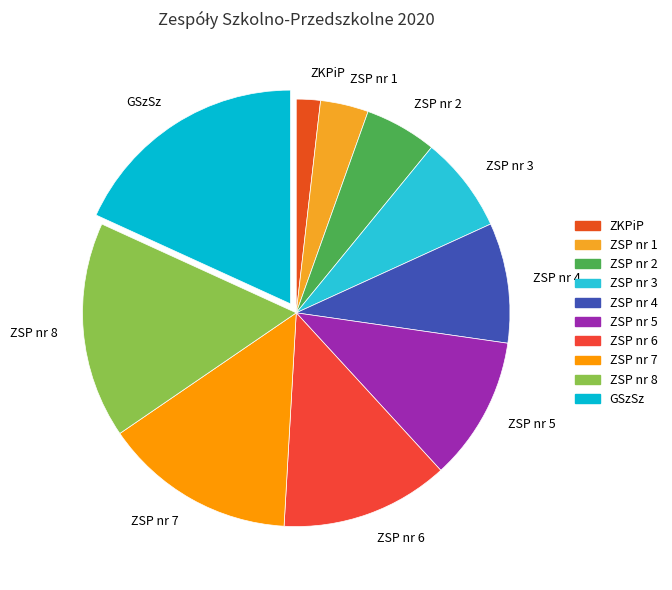

True or false: ZSP nr 3 accounts for 7% of the total.

True